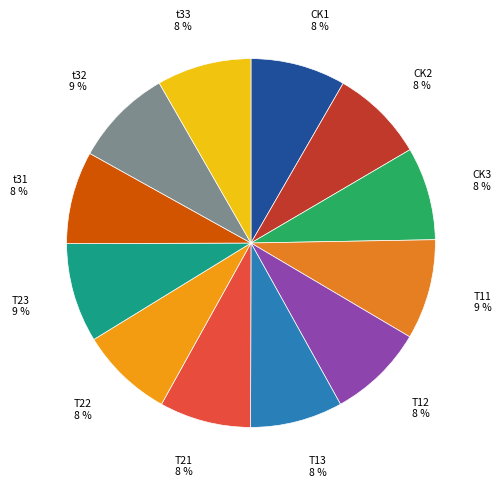

How many segments does this pie chart have?

12